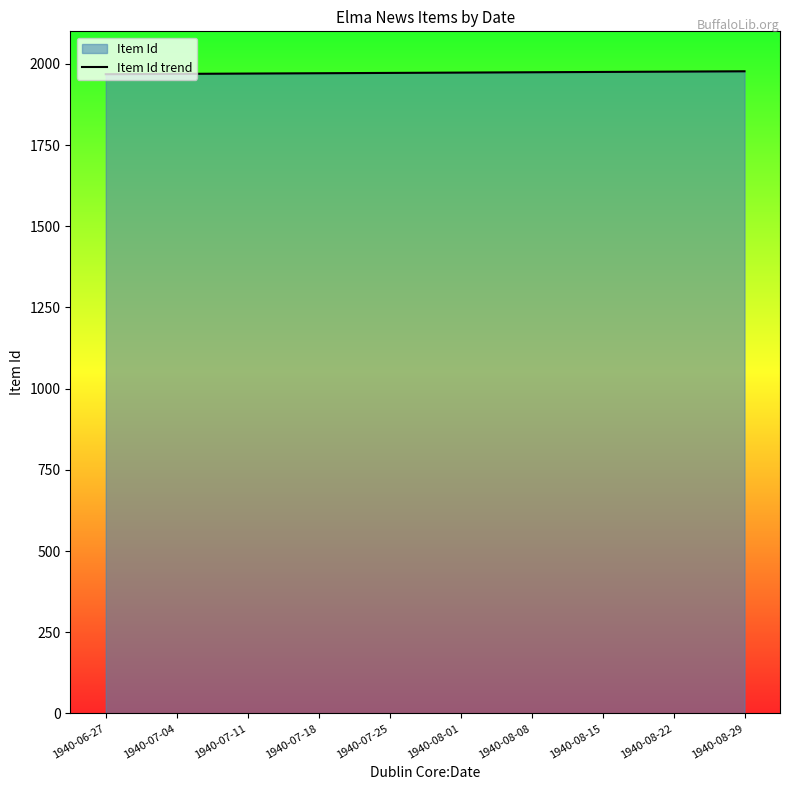

How many lines are shown in the chart?

1